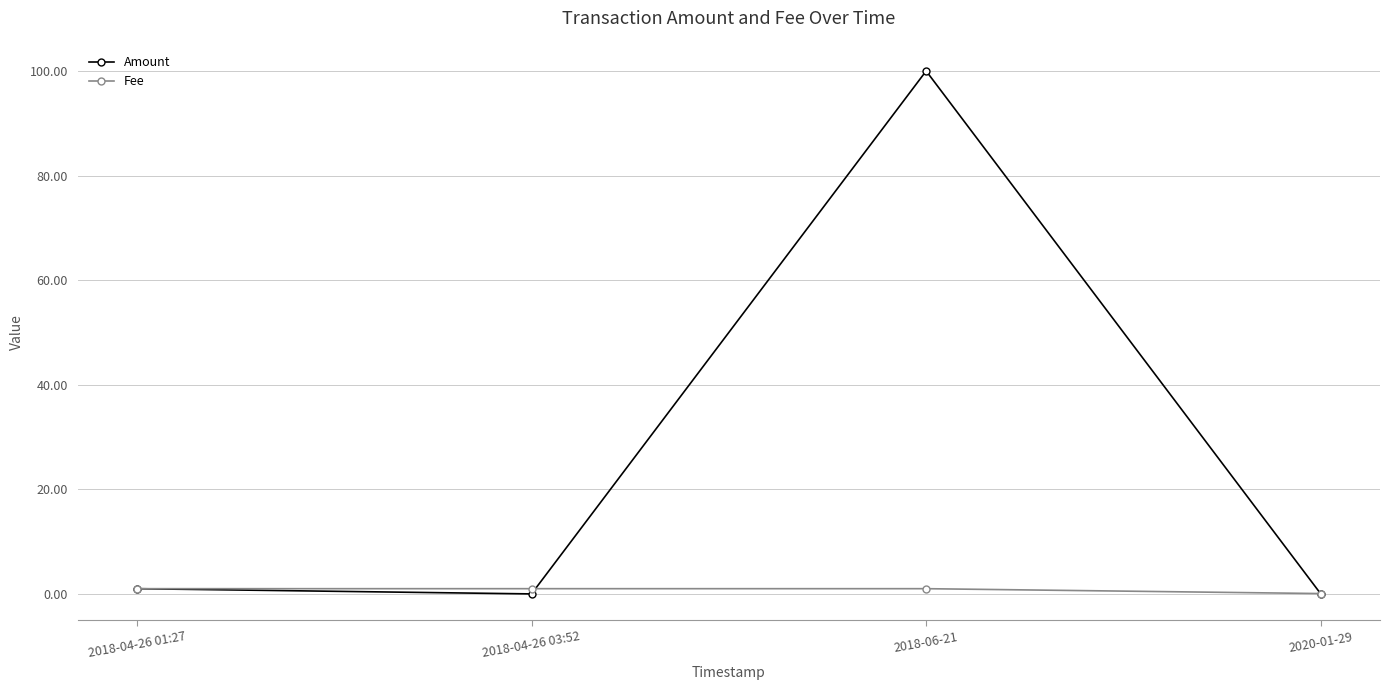

Reading right to left, what are all the values shown in this chart?

Amount: 2020-01-29=0.0	2018-06-21=100.0	2018-04-26 03:52=0.0	2018-04-26 01:27=1.0
Fee: 2020-01-29=0.1	2018-06-21=1.0	2018-04-26 03:52=1.0	2018-04-26 01:27=1.0